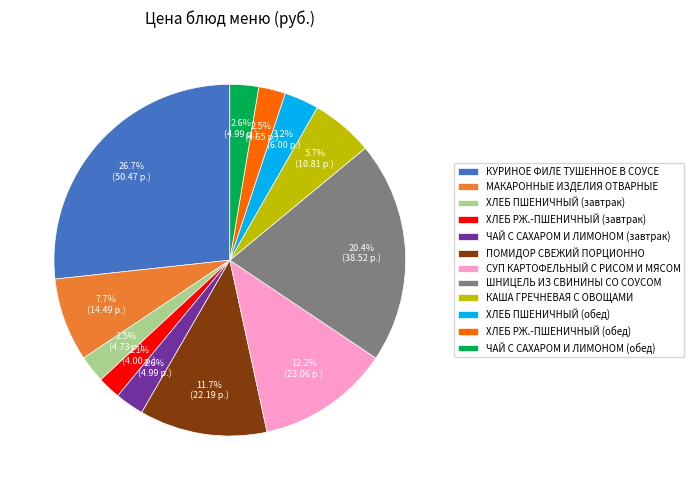

True or false: МАКАРОННЫЕ ИЗДЕЛИЯ ОТВАРНЫЕ accounts for 1% of the total.

False